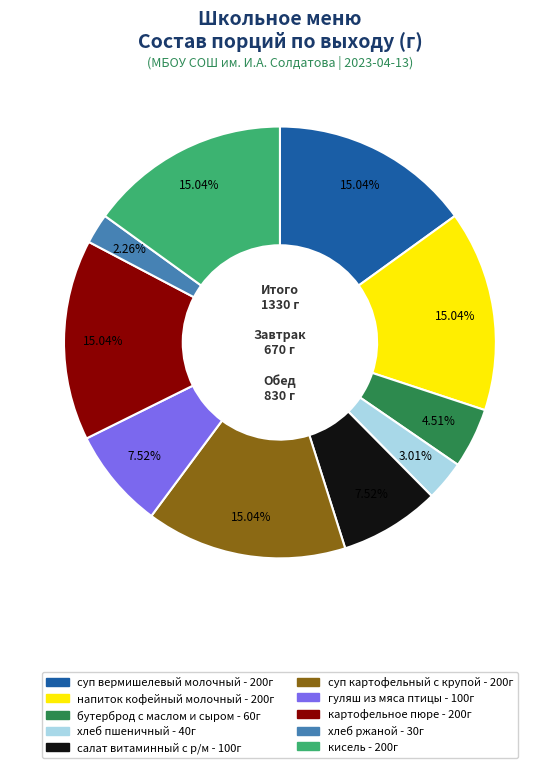

Count the number of slices in the pie.

10